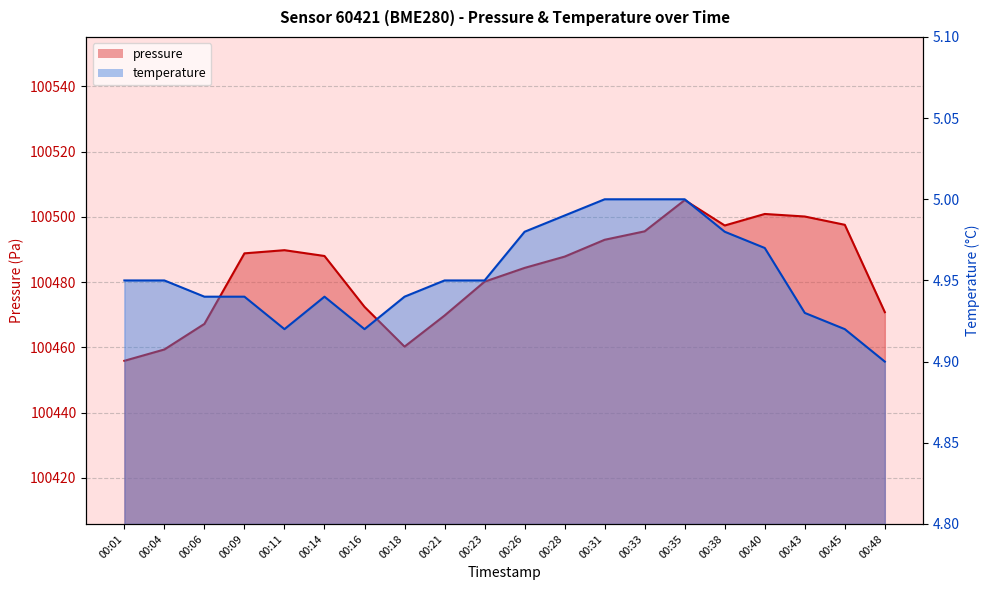

What is the average value of the pressure series?

100483.2